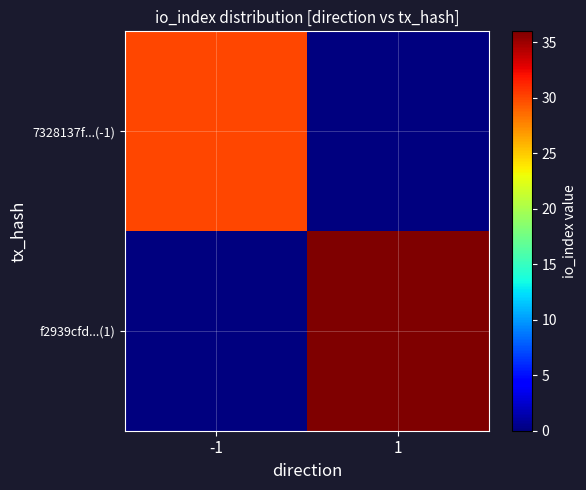

Rank the series at 1 from lowest to highest value.

7328137f...(-1), f2939cfd...(1)